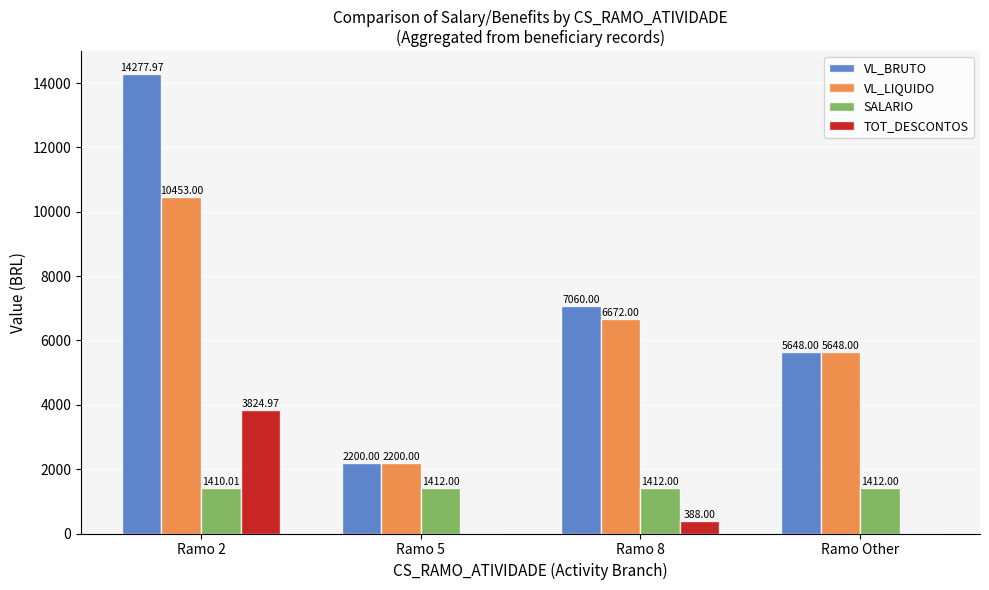

Reading right to left, extract all data points from this chart.

VL_BRUTO: 5648.0	7060.0	2200.0	14278.0
VL_LIQUIDO: 5648.0	6672.0	2200.0	10453.0
SALARIO: 1412.0	1412.0	1412.0	1410.0
TOT_DESCONTOS: 0.0	388.0	0.0	3825.0